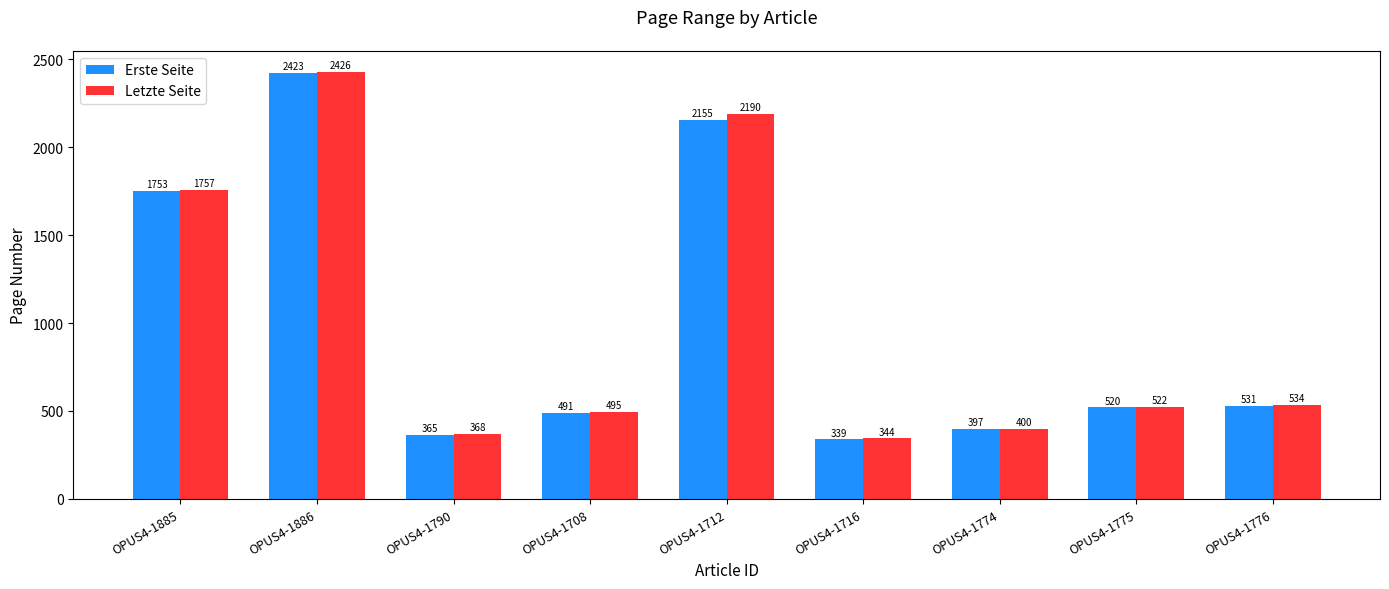

What is the value of the Erste Seite bar at the 4th from the left?

491